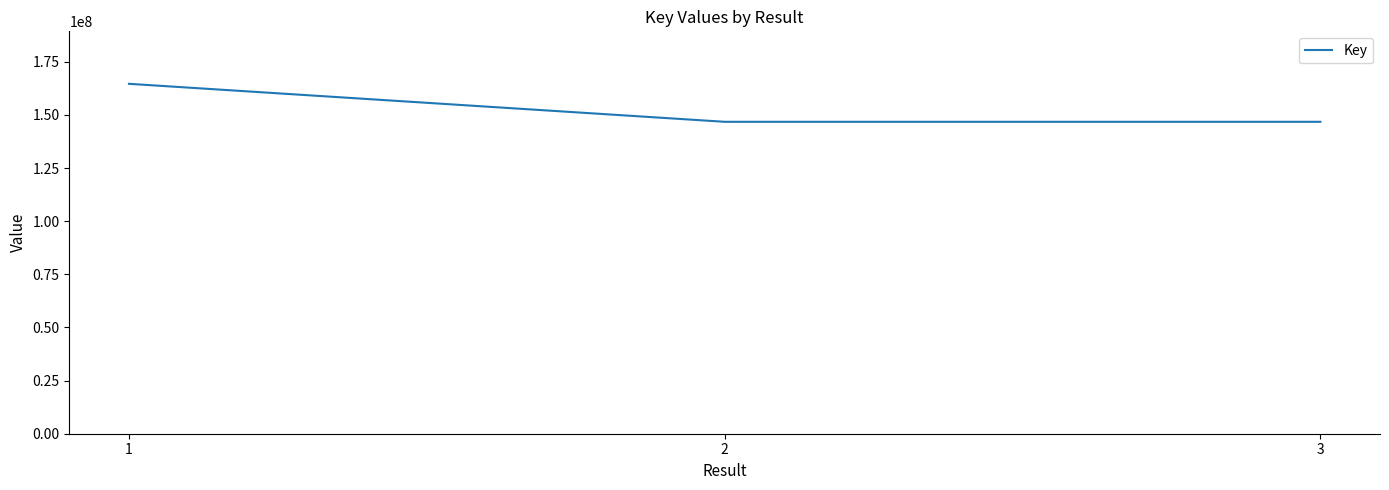

Is it true that the value at 3 is 99530324?

False